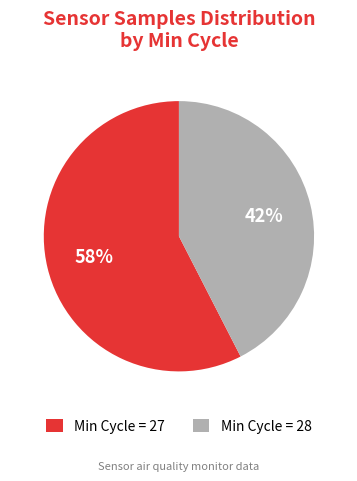

Which slice is the smallest?

Min Cycle = 28